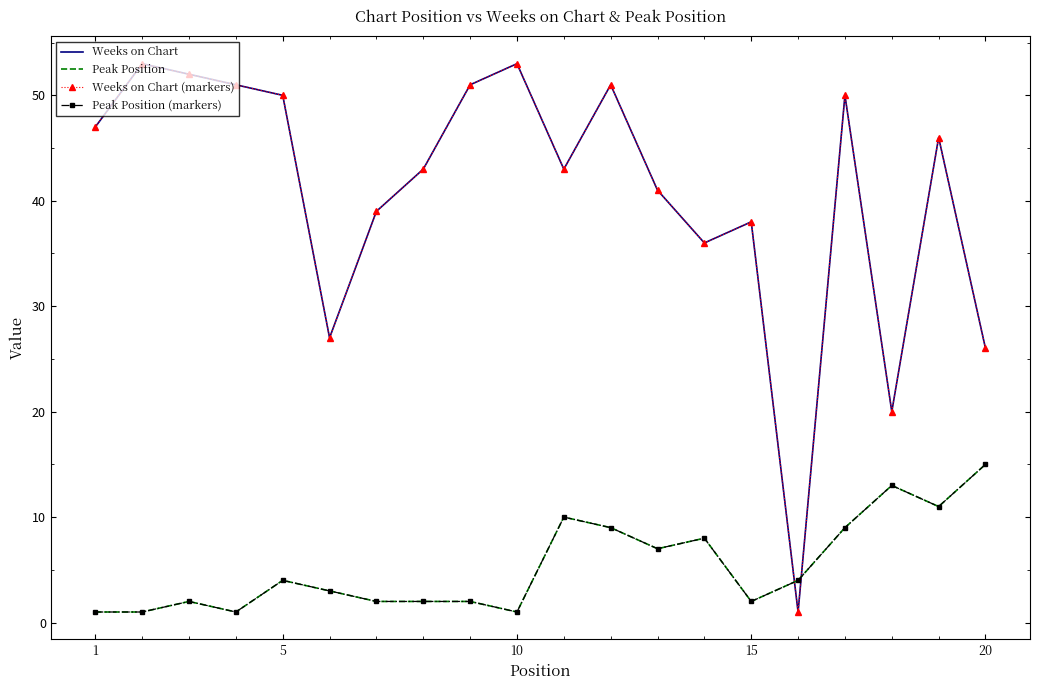

True or false: Peak Position (markers) and Peak Position cross at least once.

False